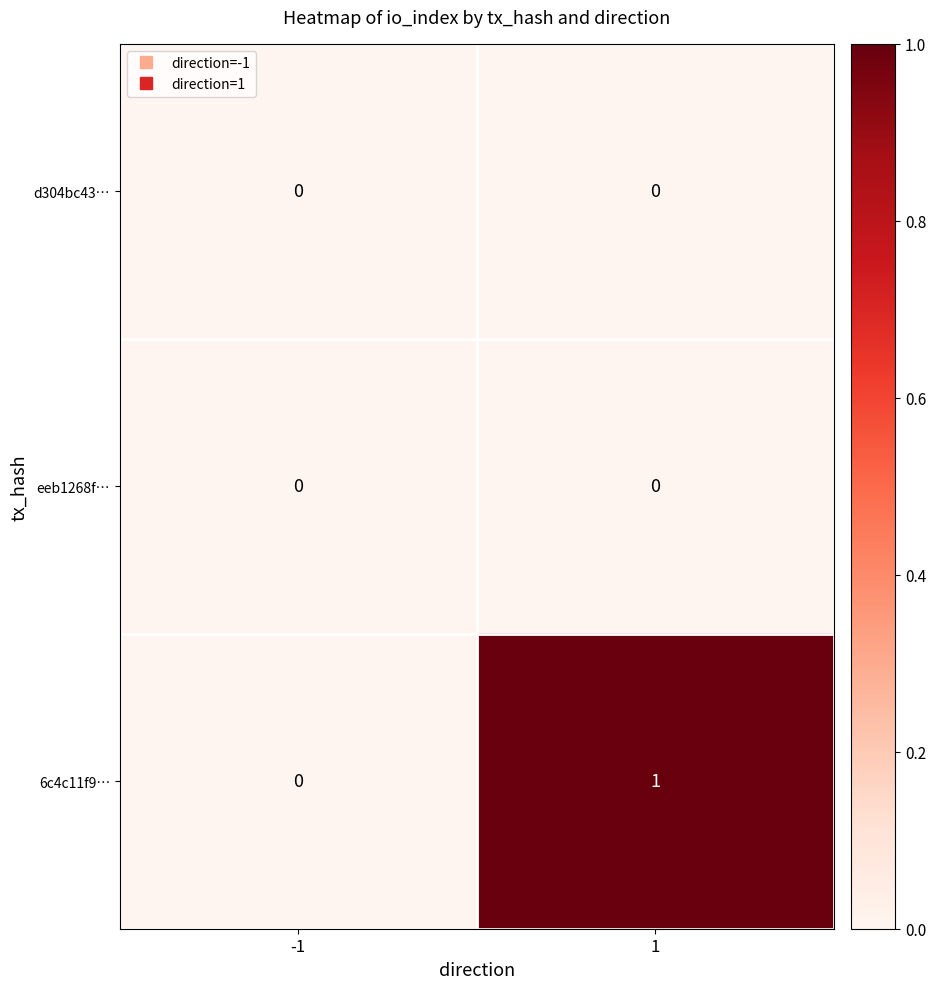

Between -1 and 1, which series saw the biggest shift?

6c4c11f9…